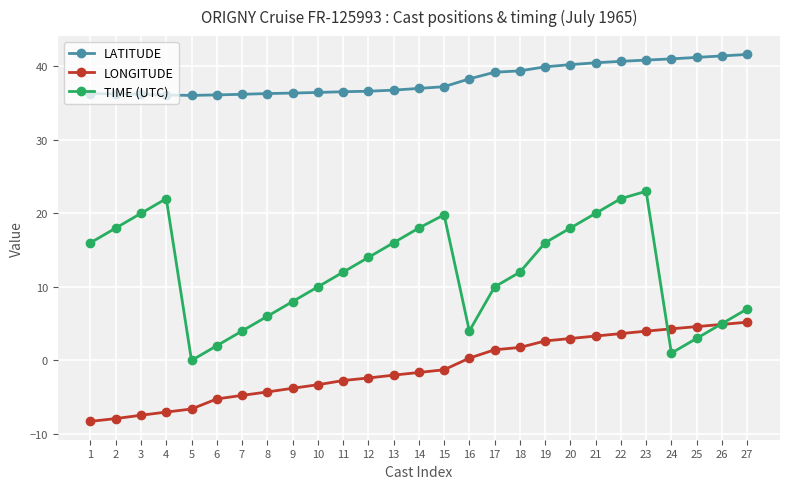

What is the difference between the highest and lowest values at 19?

37.3